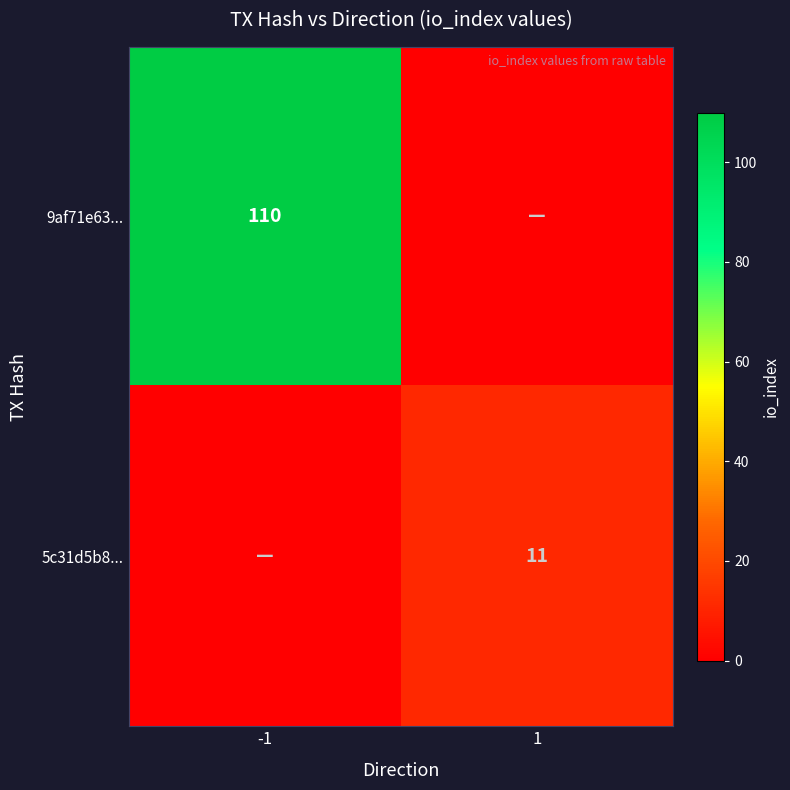

At which category is the sum across all series the highest?

-1